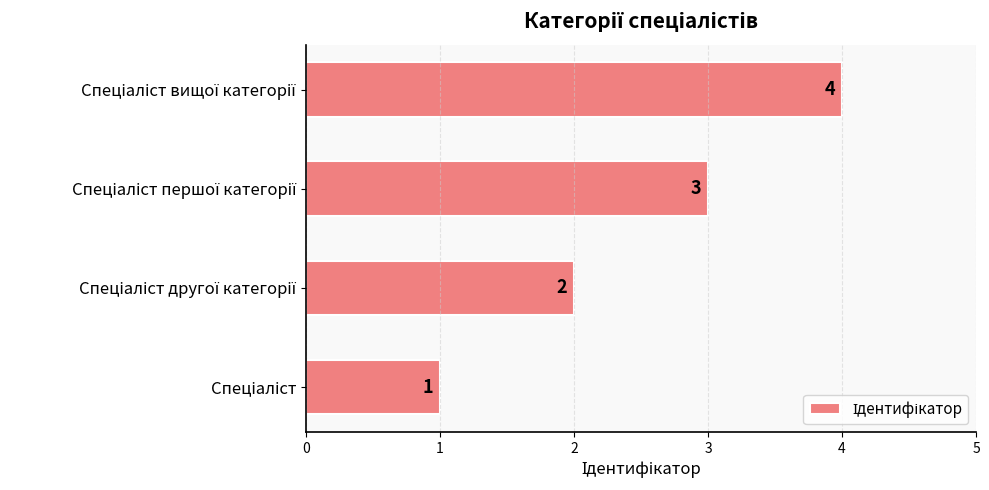

How many values are between 2 and 4?

3